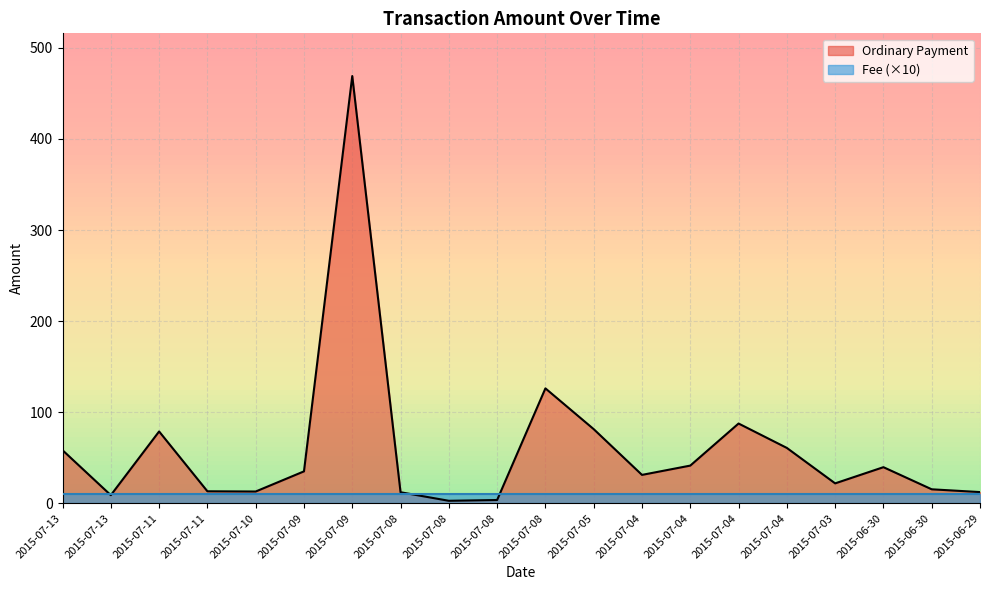

Reading left to right, extract all data points from this chart.

58.2	8.8	78.8	13.1	12.8	34.9	469.1	12.0	2.6	3.5	126.1	81.3	31.1	41.3	87.5	60.7	21.7	39.5	15.2	12.2